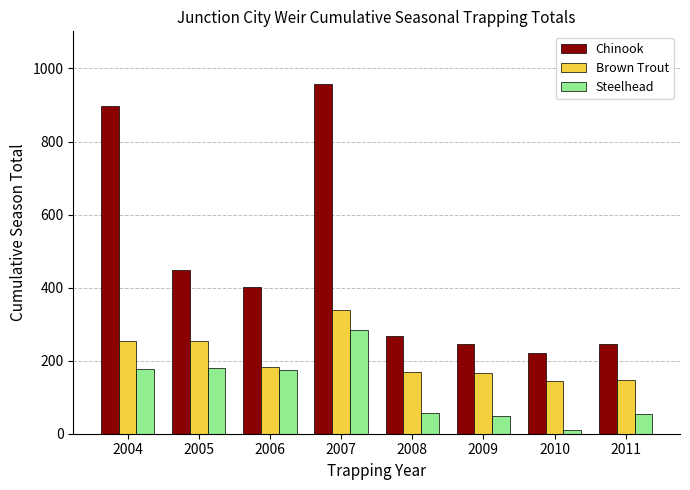

What is the total value across all series at 2011?

449